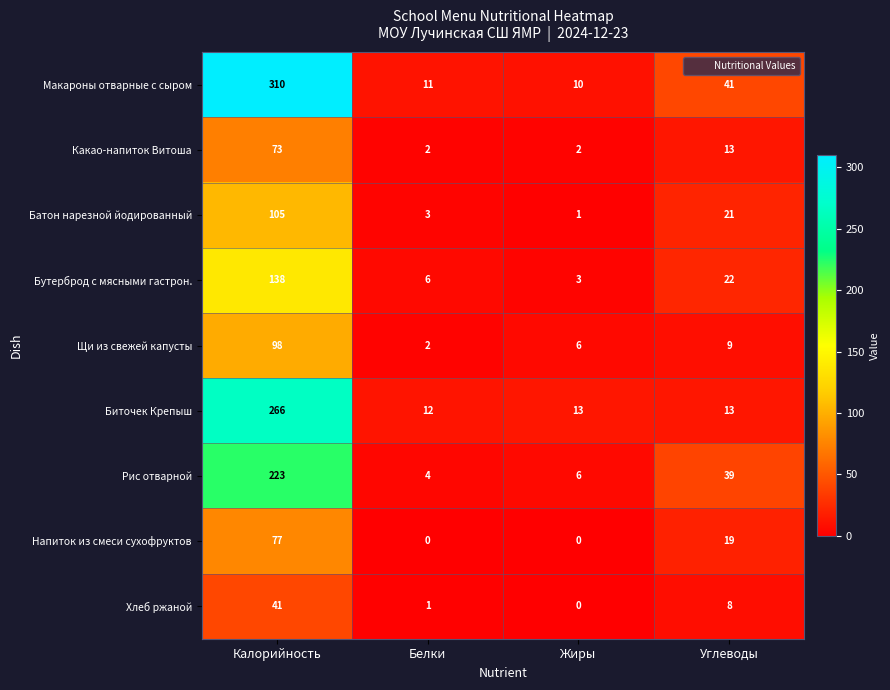

Where does the Батон нарезной йодированный series first go above 21?

Калорийность